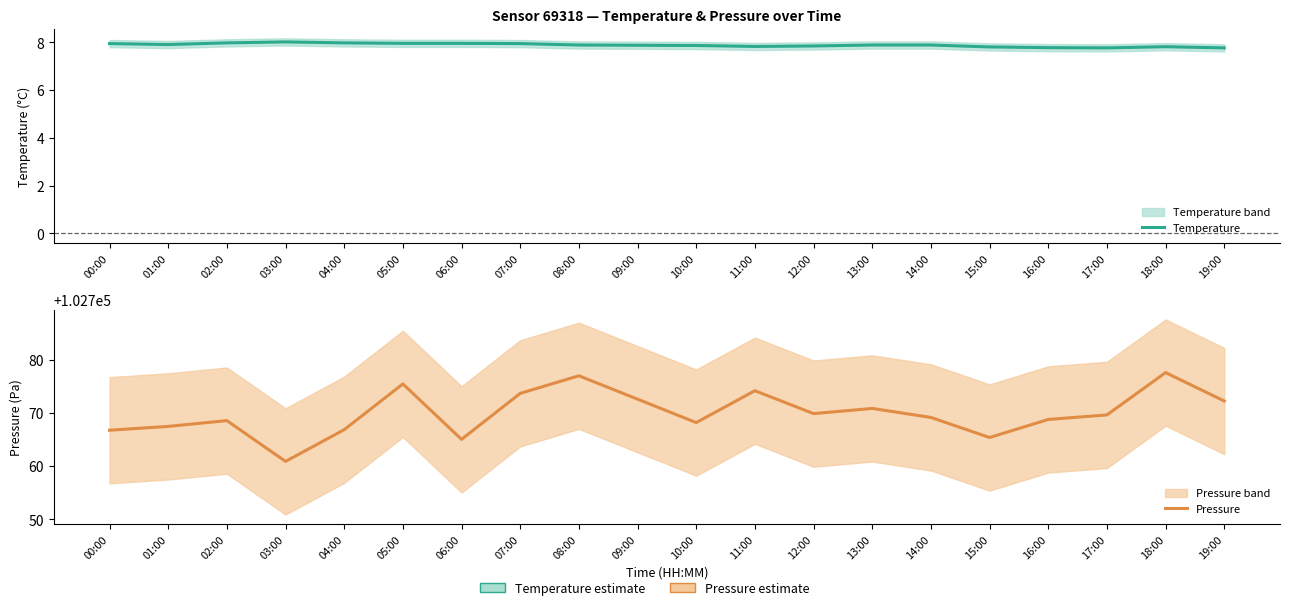

What is the lowest value of the Pressure series?

102760.9